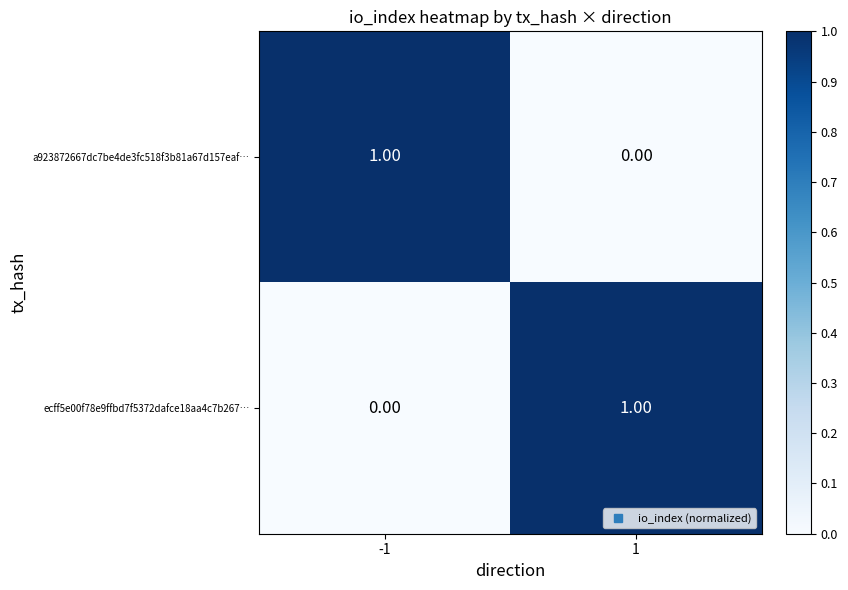

Rank the series at -1 from lowest to highest value.

ecff5e00f78e9ffbd7f5372dafce18aa4c7b267…, a923872667dc7be4de3fc518f3b81a67d157eaf…